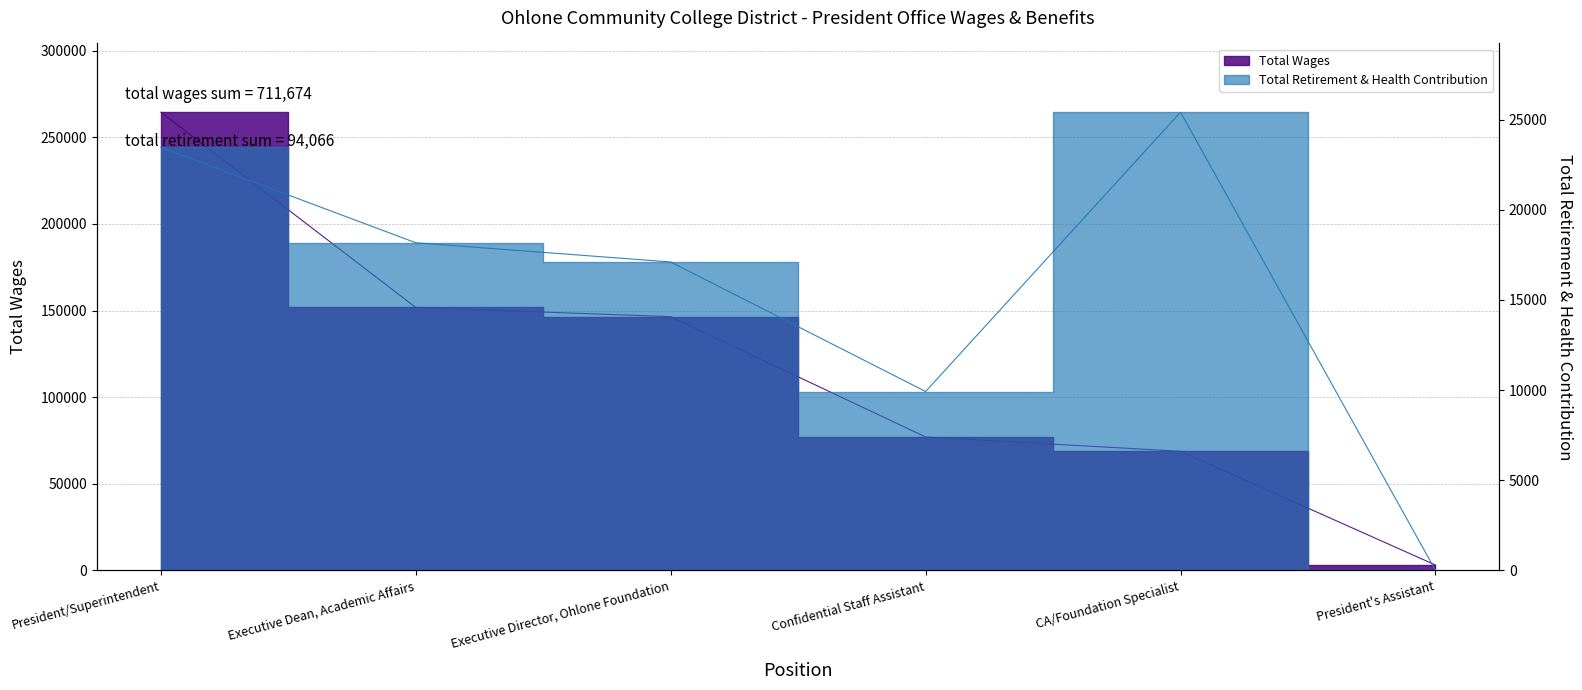

The Total Wages series shows 37305 at CA/Foundation Specialist. True or false?

False